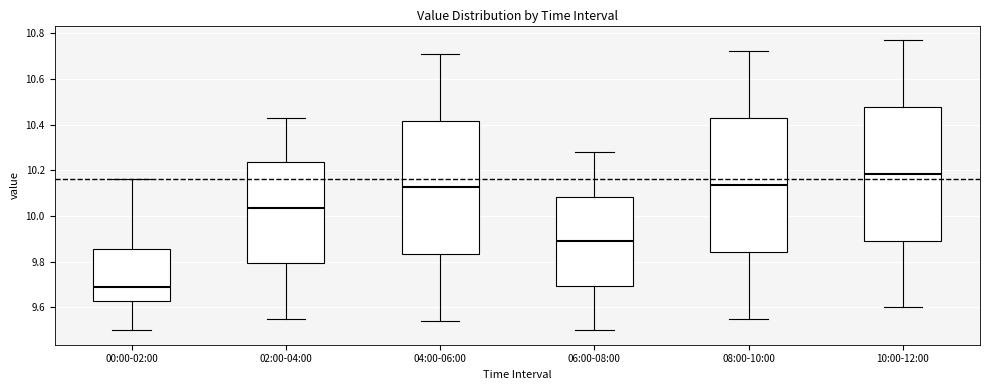

Reading left to right, read every box against the y-axis: the position of its median line, the range the box covers, and the ends of its whiskers. The values are not printed on the chart, so give them approximately, as read against the axis.

00:00-02:00: median 9.70, box 9.64 to 9.86, whiskers 9.50 to 10.16
02:00-04:00: median 10.04, box 9.80 to 10.24, whiskers 9.56 to 10.44
04:00-06:00: median 10.12, box 9.84 to 10.42, whiskers 9.54 to 10.72
06:00-08:00: median 9.90, box 9.70 to 10.08, whiskers 9.50 to 10.28
08:00-10:00: median 10.14, box 9.84 to 10.42, whiskers 9.56 to 10.72
10:00-12:00: median 10.18, box 9.90 to 10.48, whiskers 9.60 to 10.78